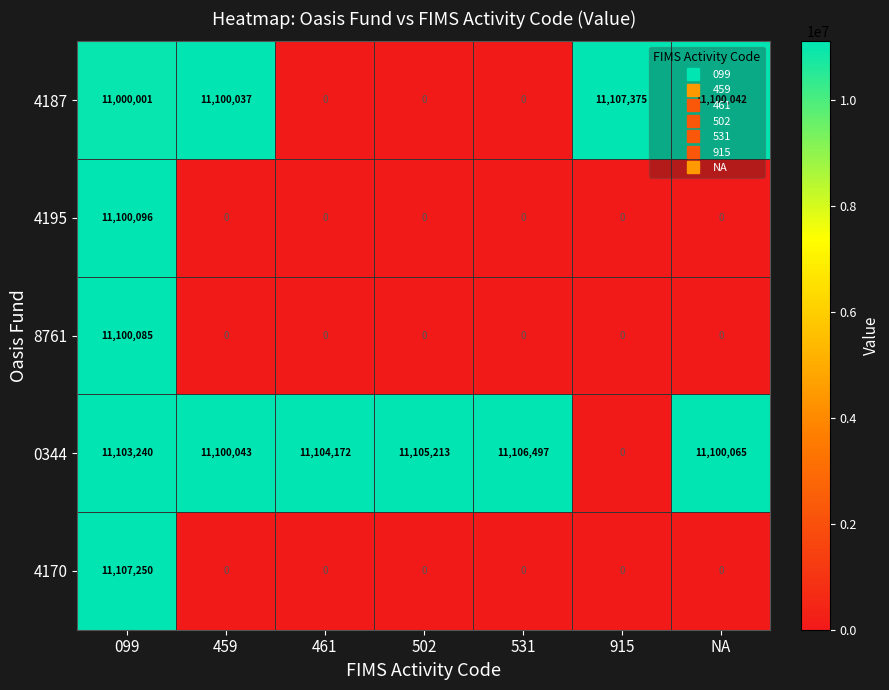

Which series has the largest total across all categories?

0344